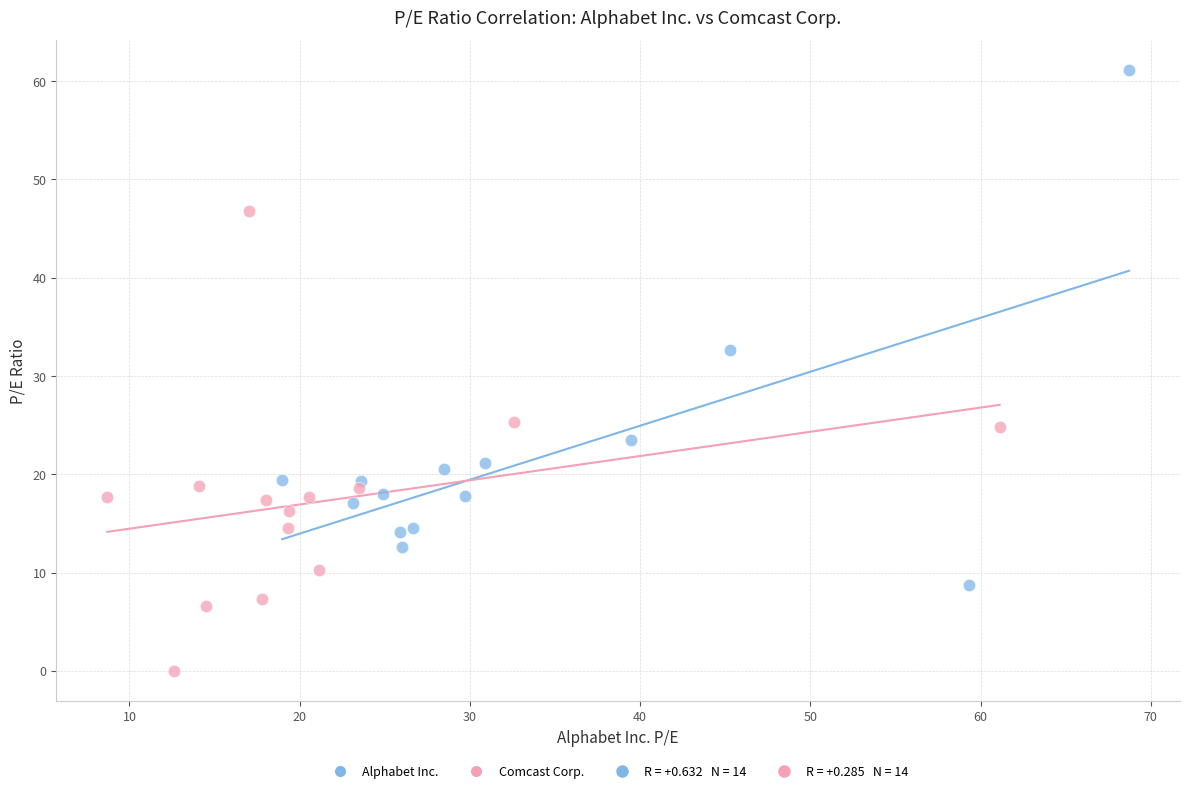

Which series reaches the maximum Y coordinate?

Alphabet Inc.